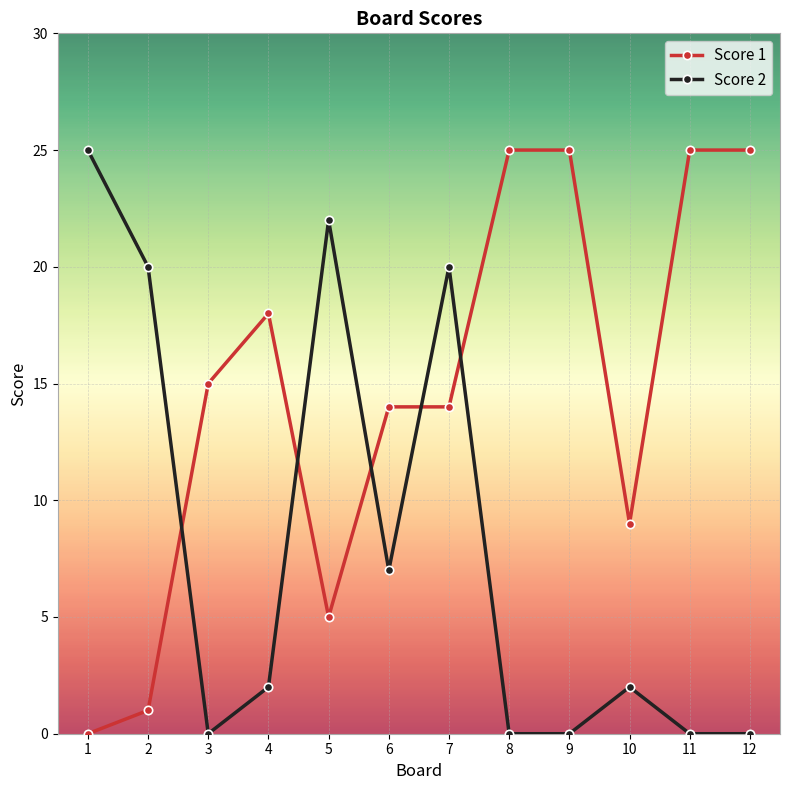

Is it true that Score 1 equals 25 at 12?

True